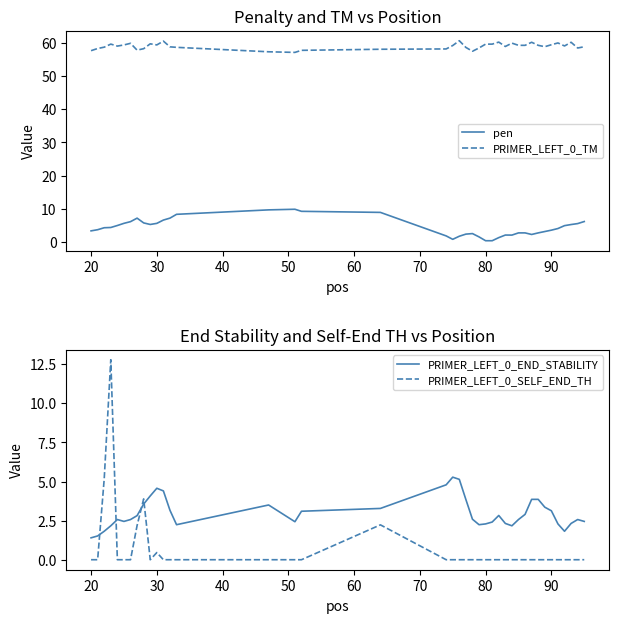

Reading left to right, what are all the values shown in this chart?

pen: 3.3	3.7	4.3	4.3	4.9	5.6	6.1	7.1	5.7	5.2	5.6	6.6	7.2	8.3	9.6	9.8	9.2	8.9	1.8	0.8	1.7	2.3	2.5	1.5	0.3	0.3	1.3	2.0	2.0	2.7	2.7	2.2	2.7	3.1	3.5	4.0	4.9	5.2	5.5	6.1
PRIMER_LEFT_0_TM: 57.7	58.3	58.7	59.7	59.1	59.4	59.9	57.9	58.3	59.8	59.4	60.6	58.8	58.7	57.4	57.2	57.8	58.1	58.2	59.2	60.7	58.7	57.5	58.5	59.7	59.7	60.3	59.0	60.0	59.3	59.3	60.2	59.3	58.9	59.5	60.0	59.1	60.2	58.5	58.9
PRIMER_LEFT_0_END_STABILITY: 1.4	1.5	1.8	2.2	2.6	2.5	2.6	2.8	3.6	4.1	4.6	4.4	3.2	2.2	3.5	2.4	3.1	3.3	4.8	5.3	5.1	3.9	2.6	2.2	2.3	2.4	2.8	2.3	2.2	2.6	2.9	3.9	3.9	3.4	3.1	2.3	1.8	2.3	2.6	2.5
PRIMER_LEFT_0_SELF_END_TH: 0.0	0.0	5.2	12.8	0.0	0.0	0.0	2.2	3.9	0.0	0.5	0.0	0.0	0.0	0.0	0.0	0.0	2.2	0.0	0.0	0.0	0.0	0.0	0.0	0.0	0.0	0.0	0.0	0.0	0.0	0.0	0.0	0.0	0.0	0.0	0.0	0.0	0.0	0.0	0.0